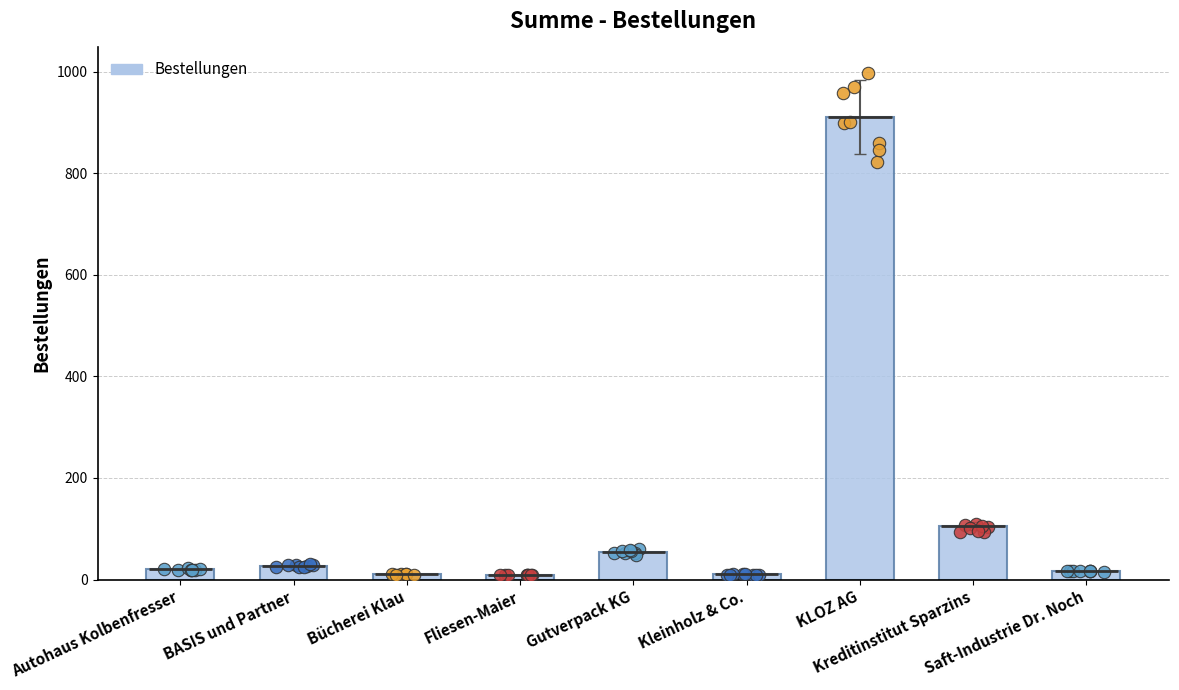

What is the ratio of the value at KLOZ AG to the value at Autohaus Kolbenfresser?

45.5